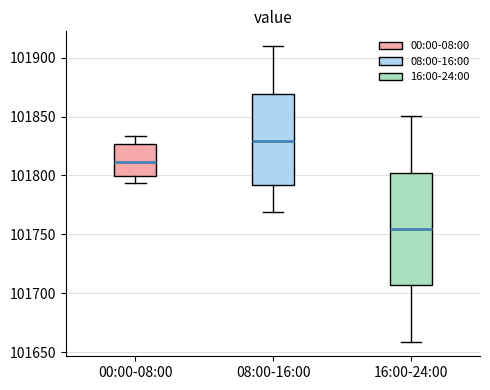

Reading left to right, transcribe this box plot: for each box, give where its median line is, the range the box spans, and where its two whiskers end, as read against the y-axis. The values are not printed on the chart, so give them approximately, as read against the axis.

00:00-08:00: median 101810, box 101800 to 101825, whiskers 101795 to 101835
08:00-16:00: median 101830, box 101790 to 101870, whiskers 101770 to 101910
16:00-24:00: median 101755, box 101705 to 101800, whiskers 101660 to 101850